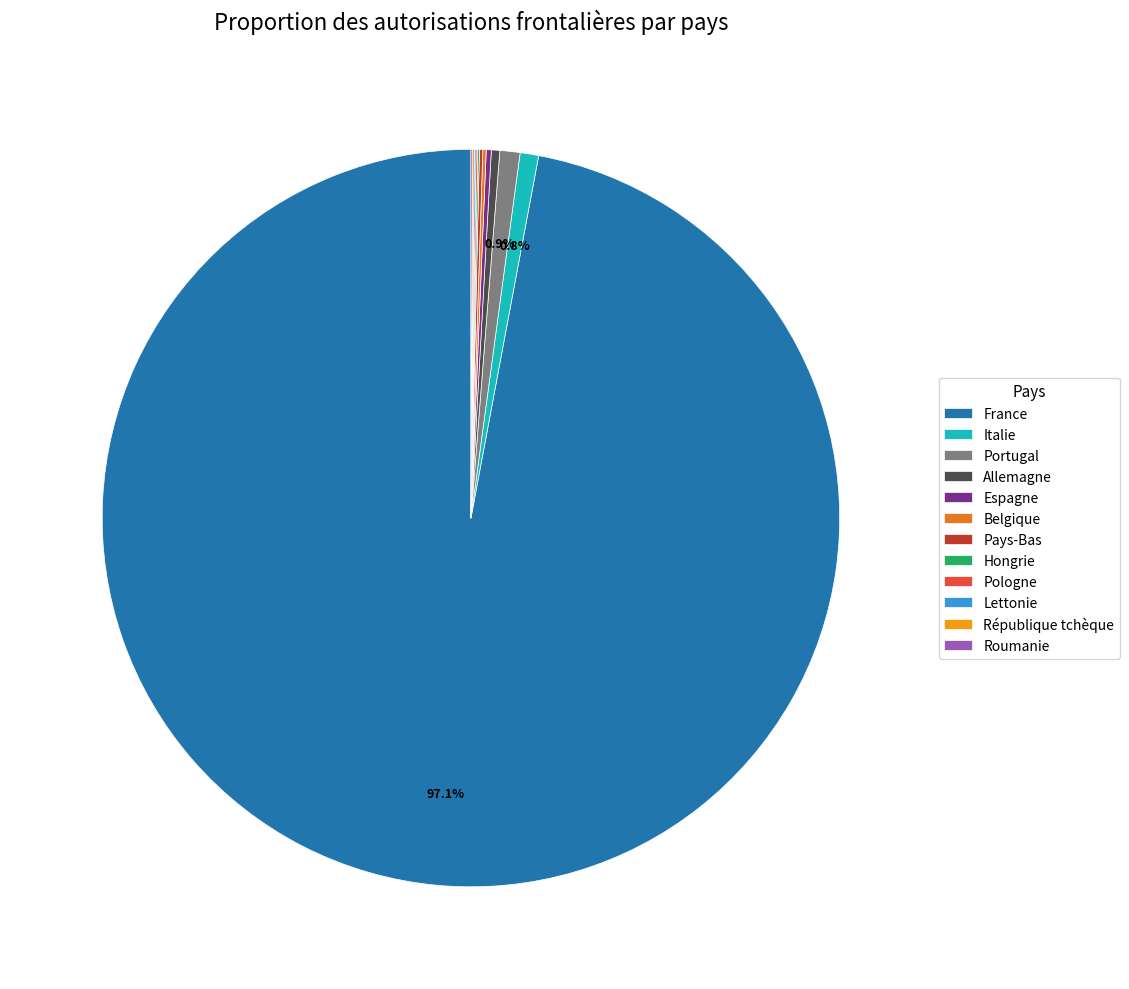

To the nearest percent, what percentage of the pie is Italie?

1%